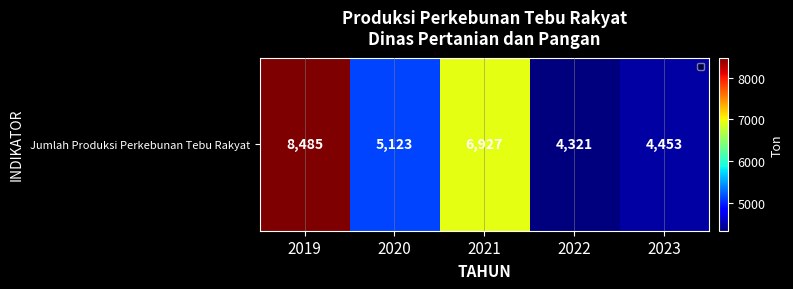

Where is the data nearest to the value 6403?

2021